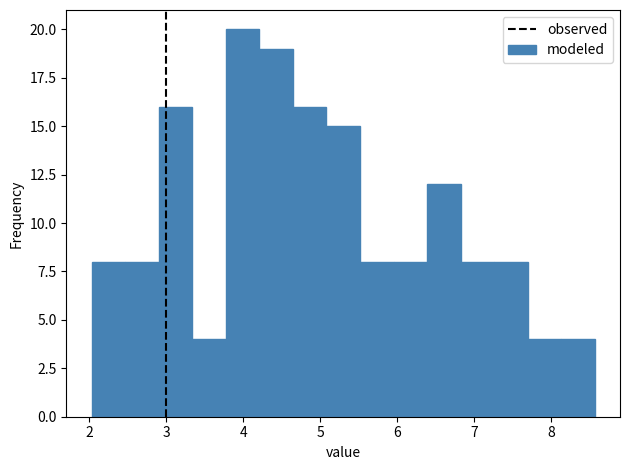

Which range on the x-axis has the tallest bar?

3.8 to 4.2